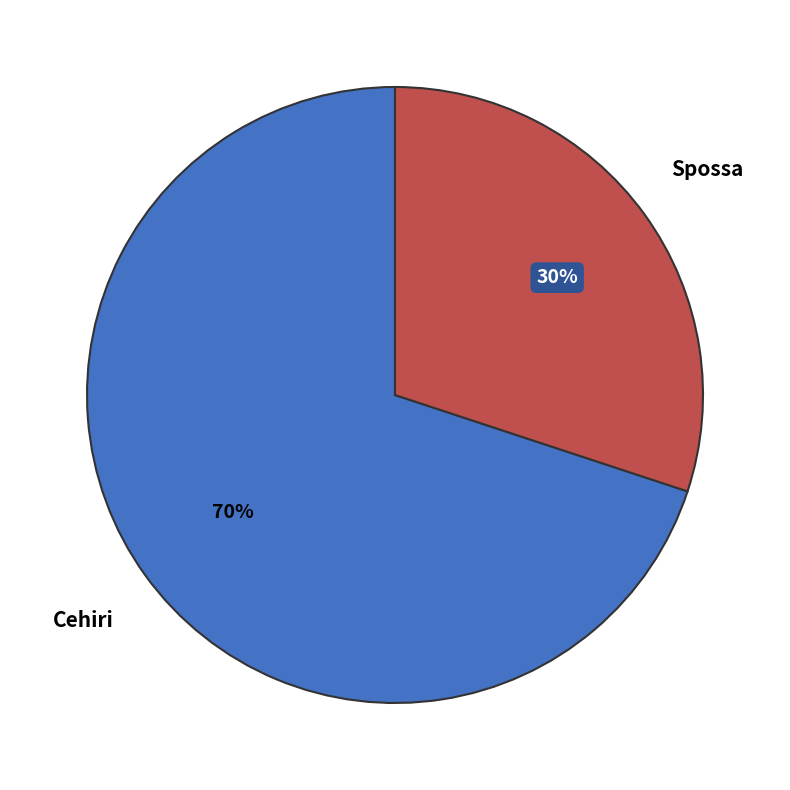

What is the smallest slice in the pie chart?

Spossa